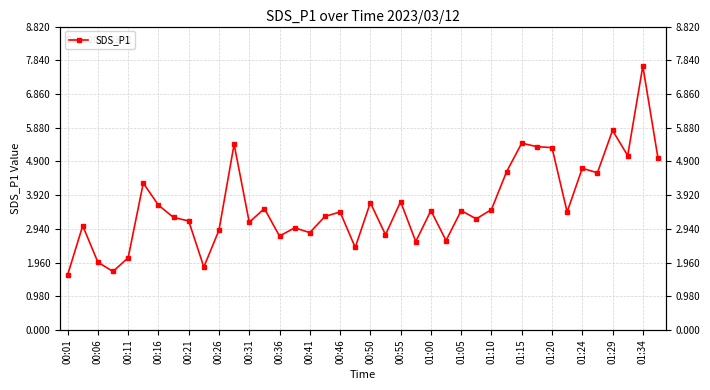

How many values are below 3?

13